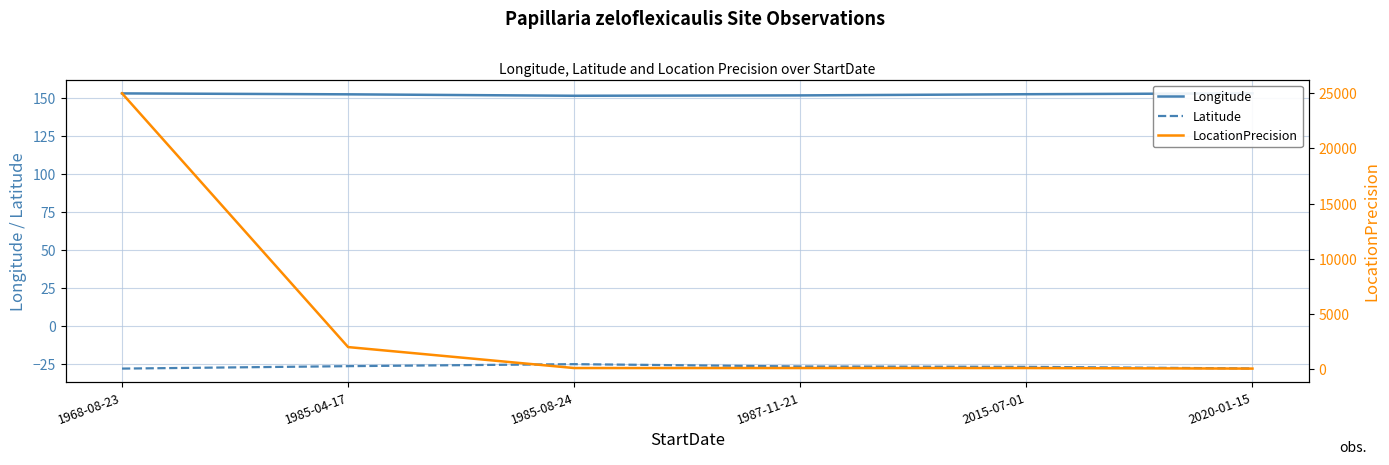

Rank the categories by LocationPrecision value from lowest to highest.

2020-01-15, 1985-08-24, 1987-11-21, 2015-07-01, 1985-04-17, 1968-08-23